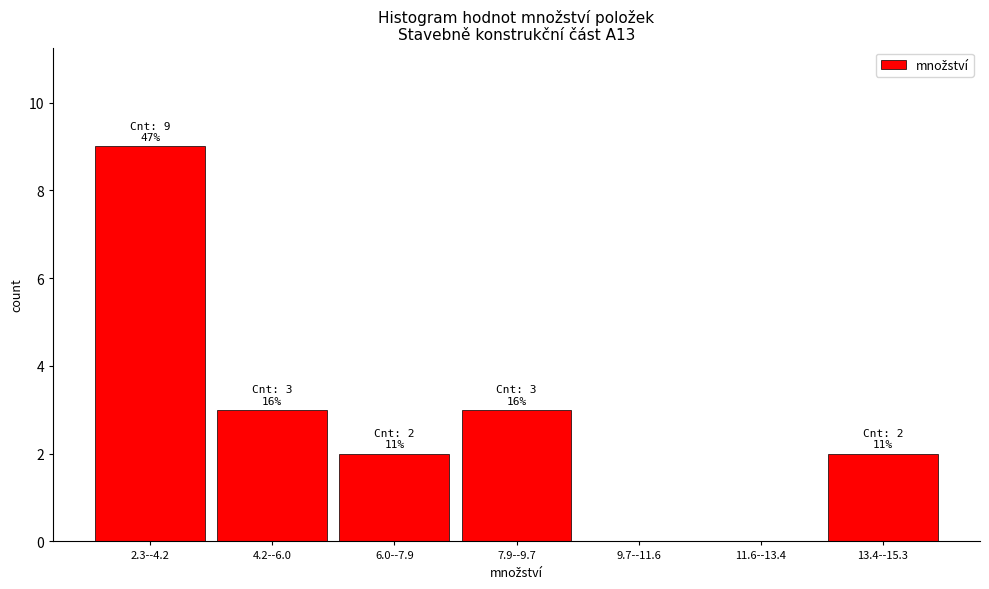

Reading left to right, what are all the values shown in this chart?

2.3--4.2=9	4.2--6.0=3	6.0--7.9=2	7.9--9.7=3	9.7--11.6=0	11.6--13.4=0	13.4--15.3=2